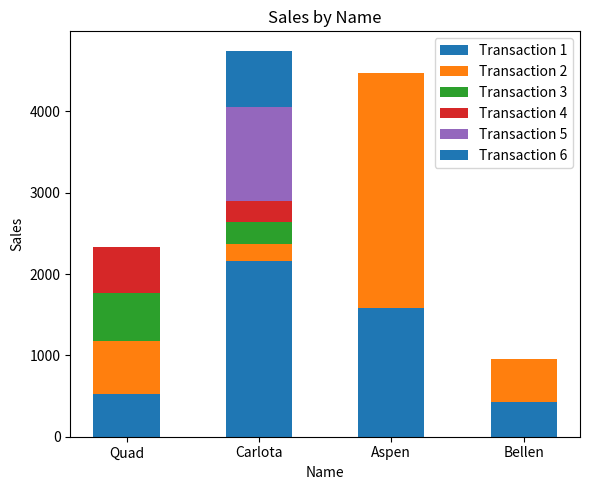

True or false: Transaction 6 has a value of 264.1 at Bellen.

False